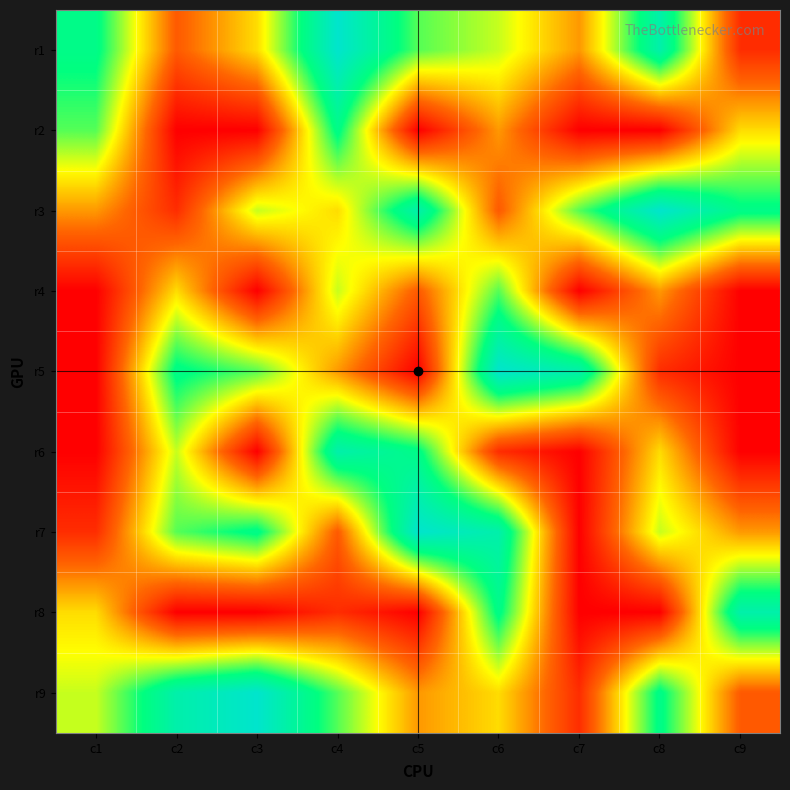

Reading right to left, what are all the values shown in this chart?

r1: c9=1	c8=8	c7=3	c6=5	c5=6	c4=9	c3=4	c2=2	c1=7
r2: c9=4	c8=0	c7=0	c6=3	c5=0	c4=7	c3=0	c2=0	c1=6
r3: c9=7	c8=9	c7=6	c6=2	c5=8	c4=4	c3=5	c2=1	c1=3
r4: c9=0	c8=3	c7=0	c6=6	c5=2	c4=5	c3=0	c2=4	c1=0
r5: c9=0	c8=1	c7=8	c6=9	c5=0	c4=3	c3=6	c2=7	c1=0
r6: c9=0	c8=4	c7=0	c6=1	c5=7	c4=8	c3=0	c2=5	c1=0
r7: c9=3	c8=5	c7=0	c6=8	c5=9	c4=2	c3=7	c2=6	c1=1
r8: c9=8	c8=0	c7=0	c6=7	c5=0	c4=1	c3=0	c2=0	c1=4
r9: c9=2	c8=7	c7=1	c6=4	c5=3	c4=6	c3=9	c2=8	c1=5